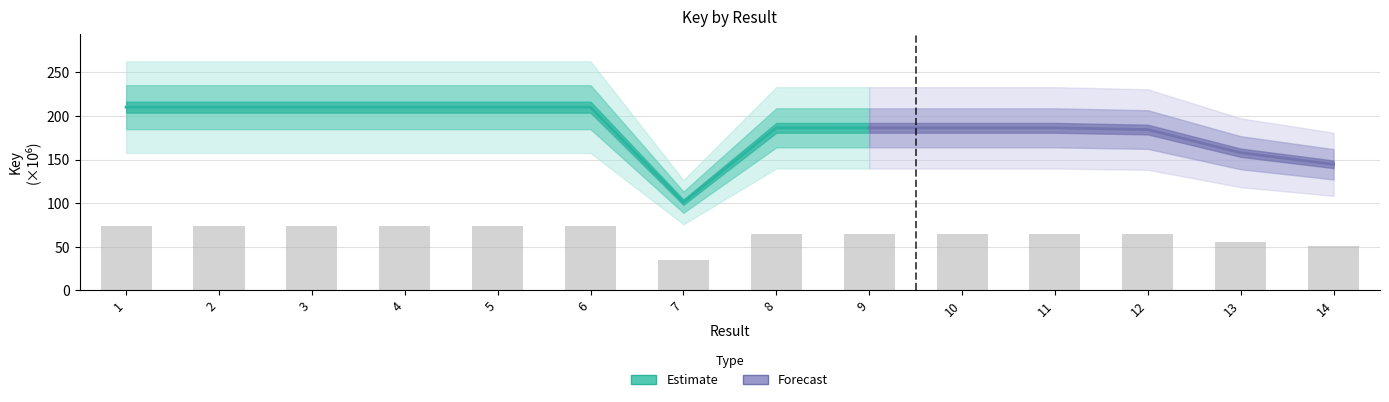

Which label corresponds to the largest value in the chart?

2